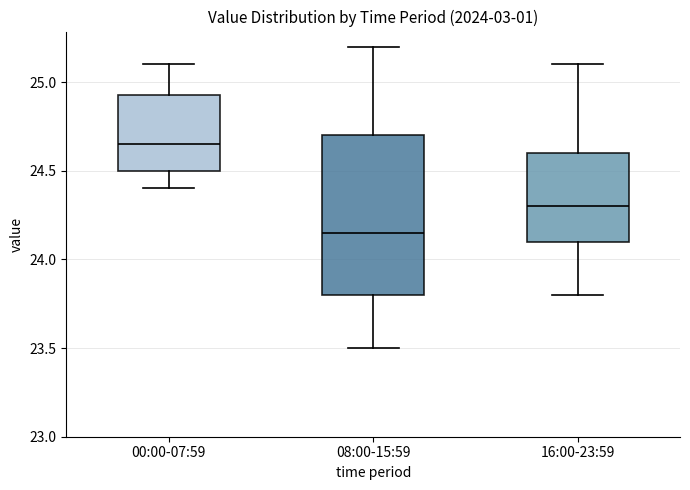

Where is the upper edge of the box for 00:00-07:59 on the y-axis? The values are not printed on the chart, so give them approximately, as read against the axis.

24.95